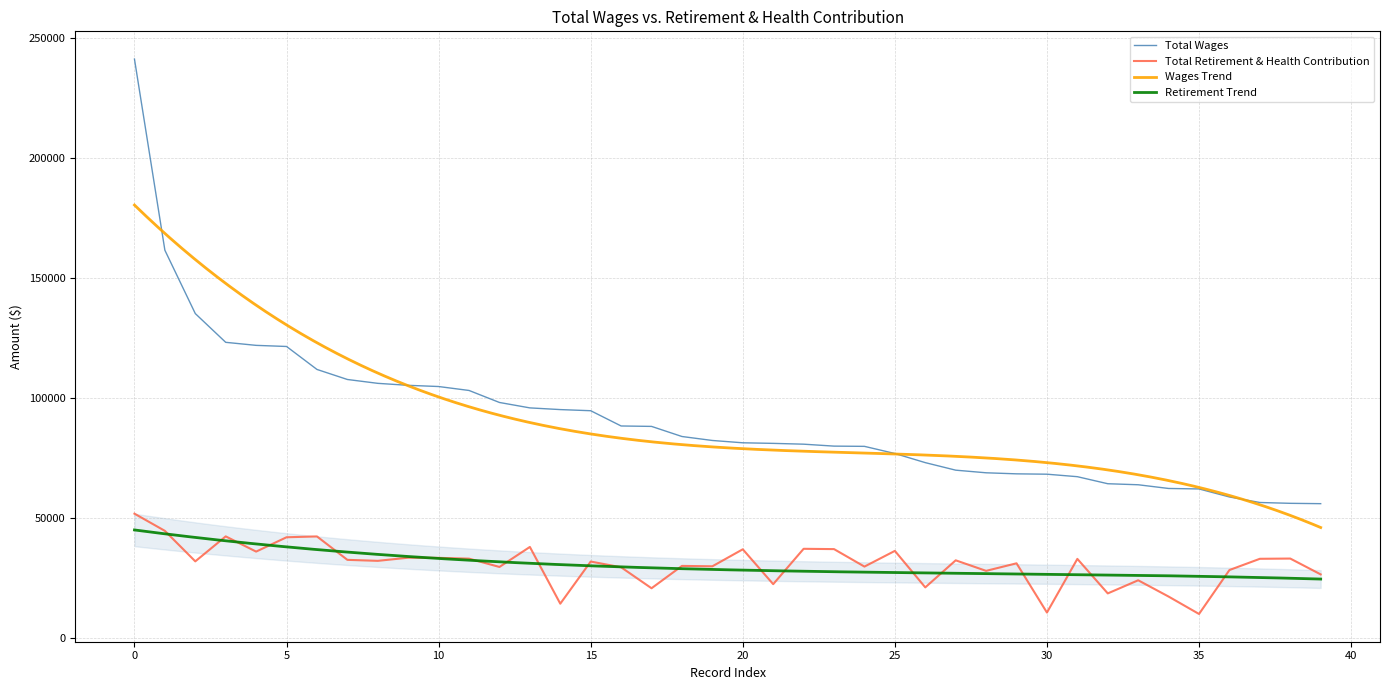

True or false: Total Wages and Total Retirement & Health Contribution cross at least once.

False